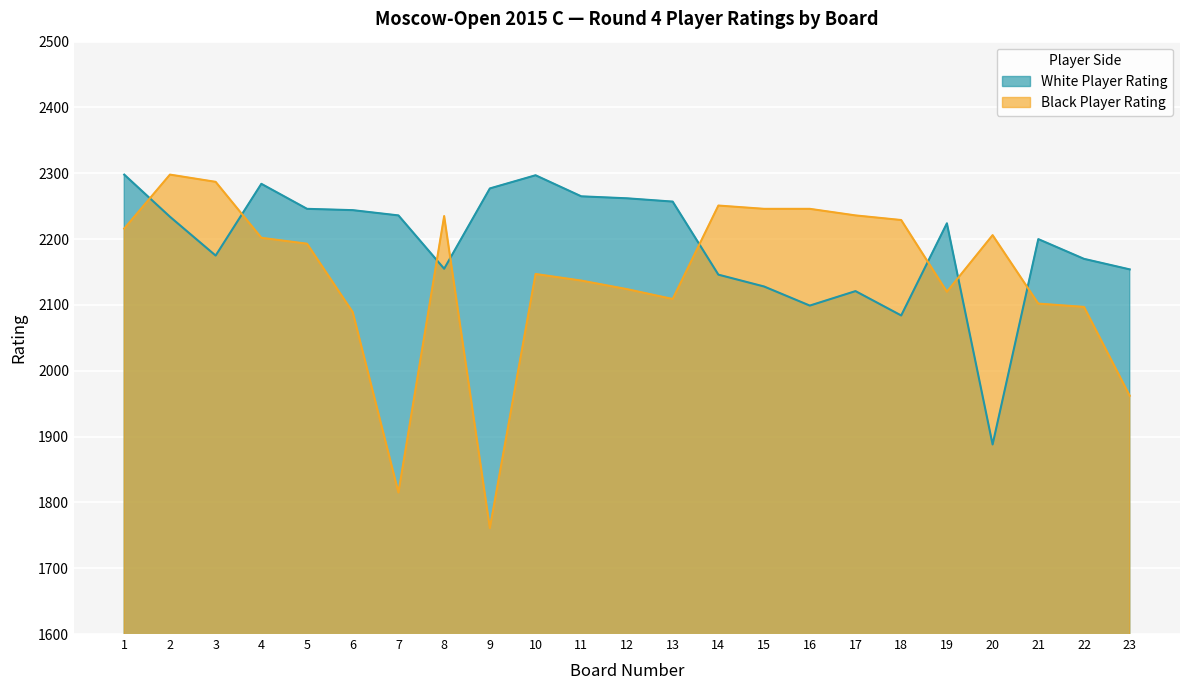

At which label is White Player Rating closest to 2093?

16